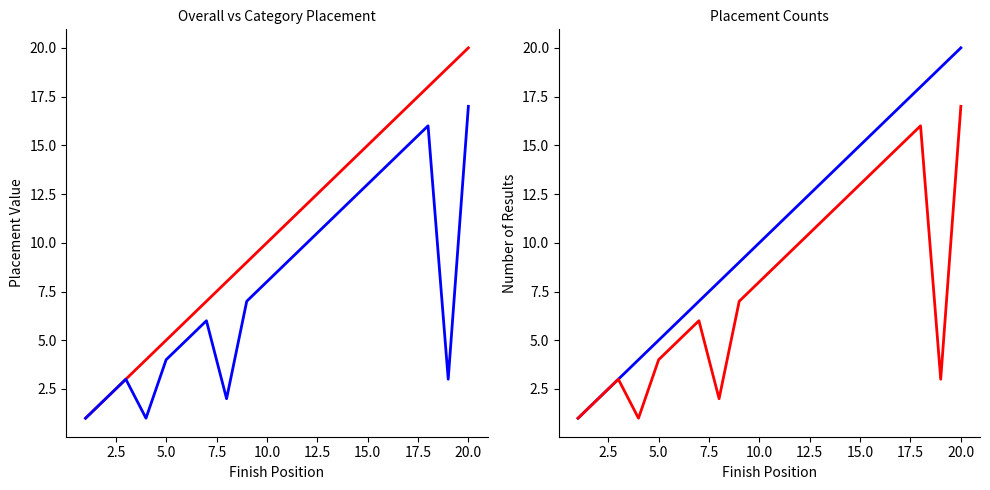

List the series in order of their peak value, lowest first.

Category Placement, Overall Placement